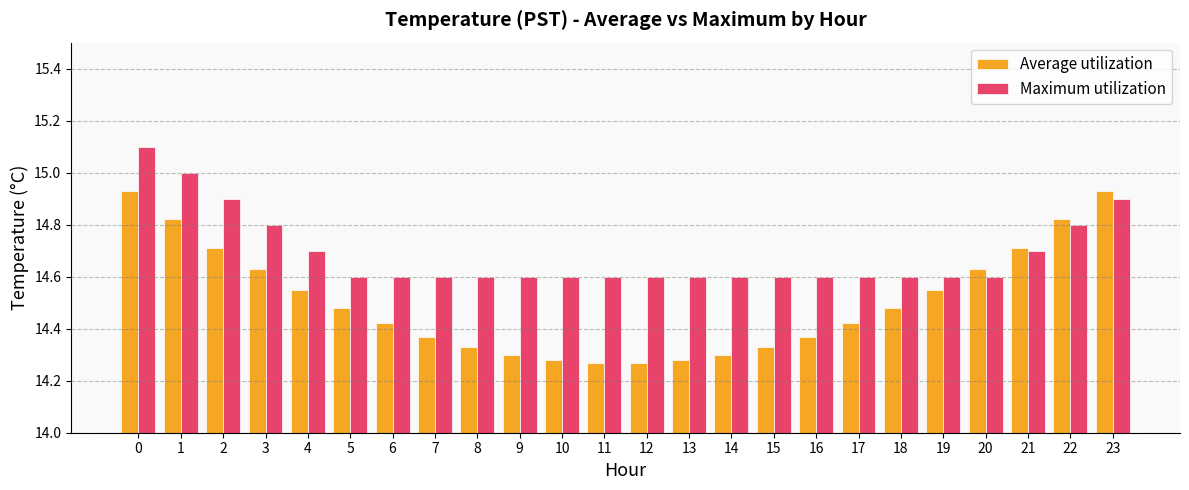

What is the maximum value for Maximum utilization?

15.1